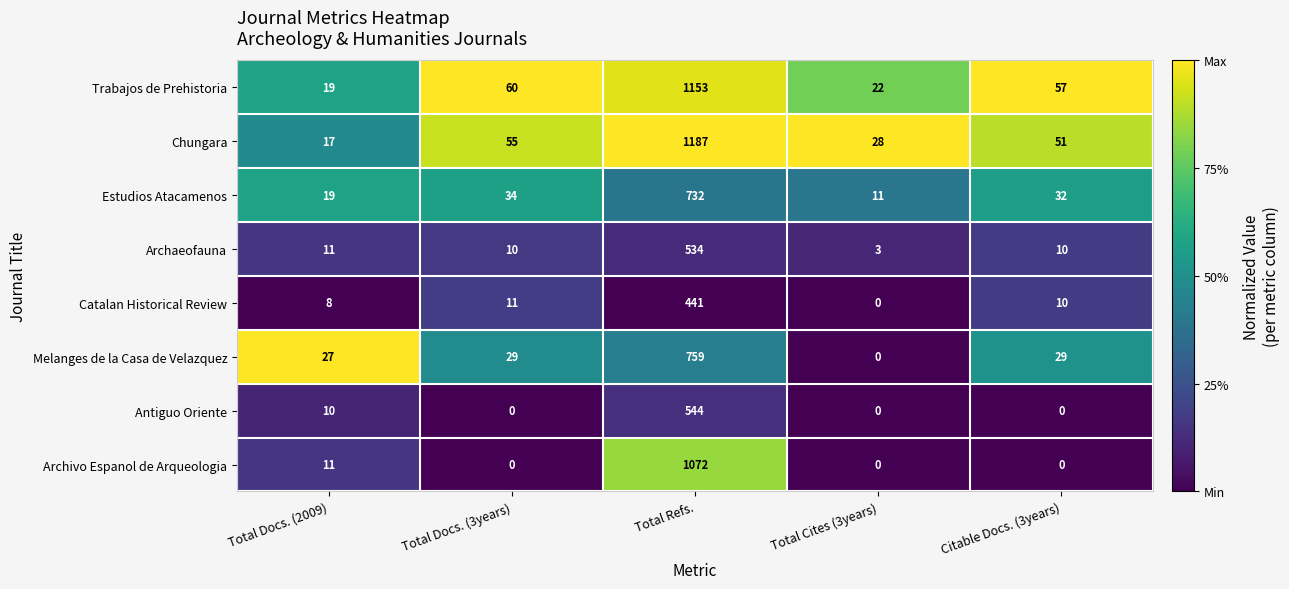

What is the difference between the second highest and minimum values in the Trabajos de Prehistoria series?

41